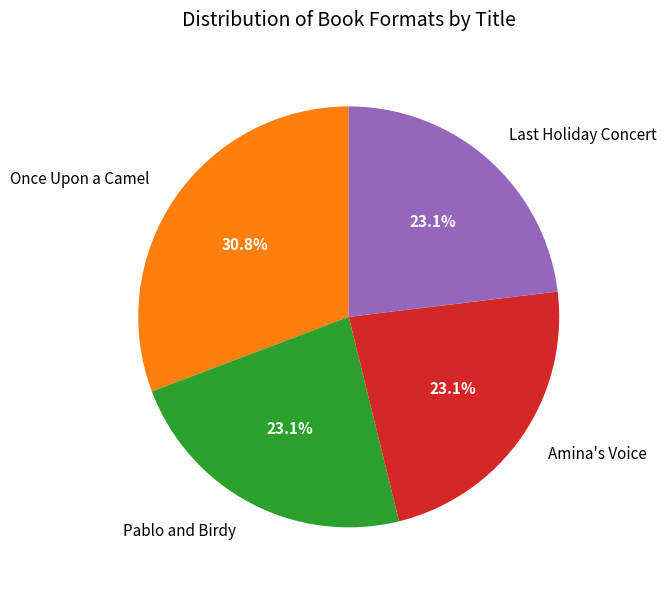

To the nearest percent, what is the combined percentage of Pablo and Birdy and Amina's Voice?

46%